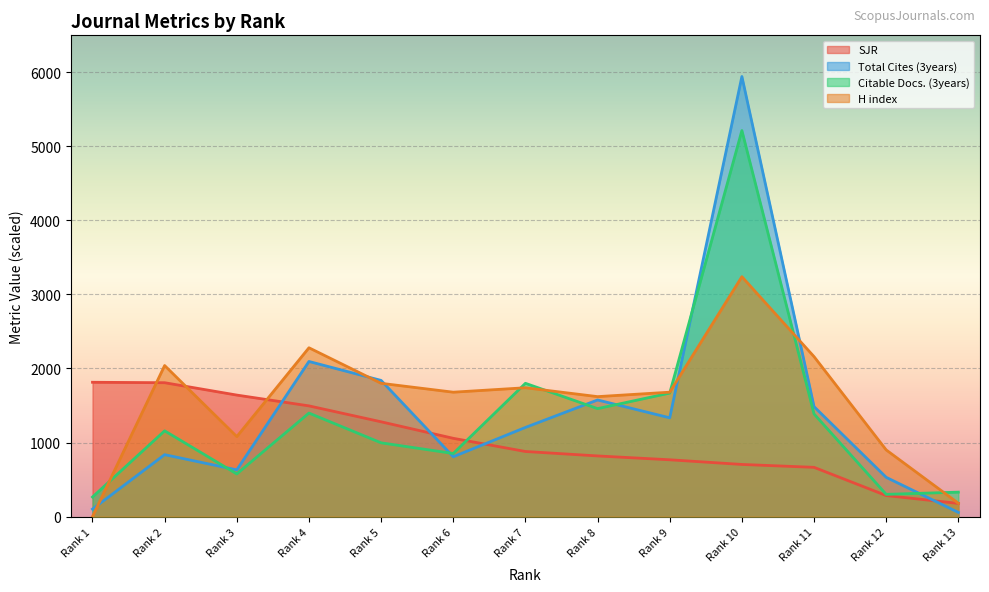

Which label corresponds to the smallest value in the chart?

Rank 1